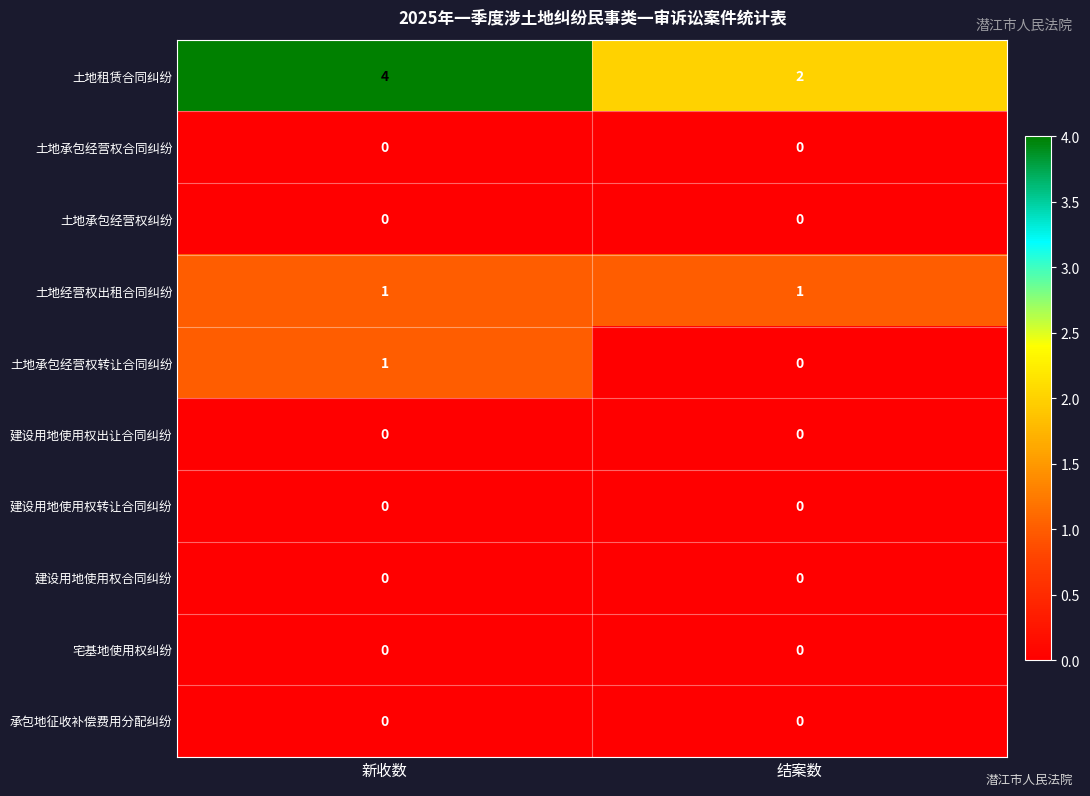

At which category is the sum across all series the highest?

新收数